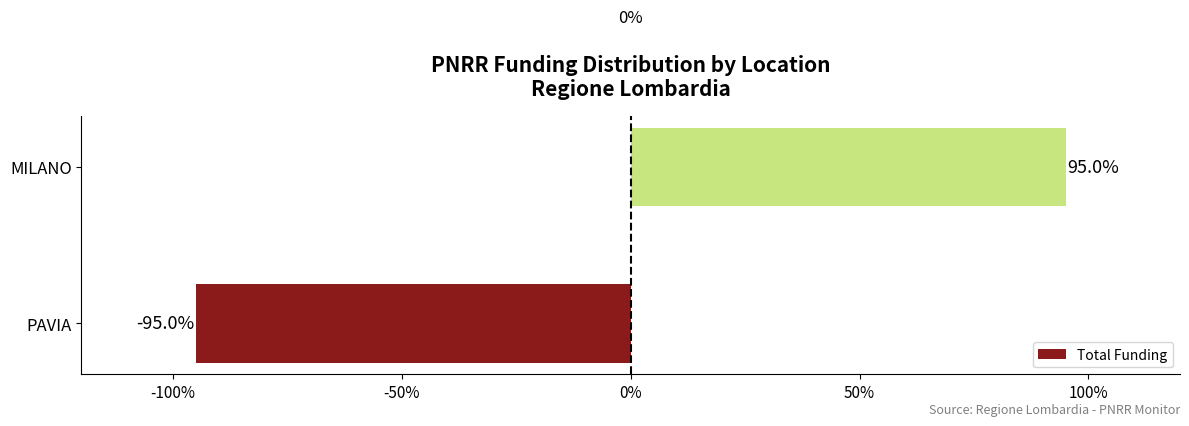

How many bars are there in total?

2